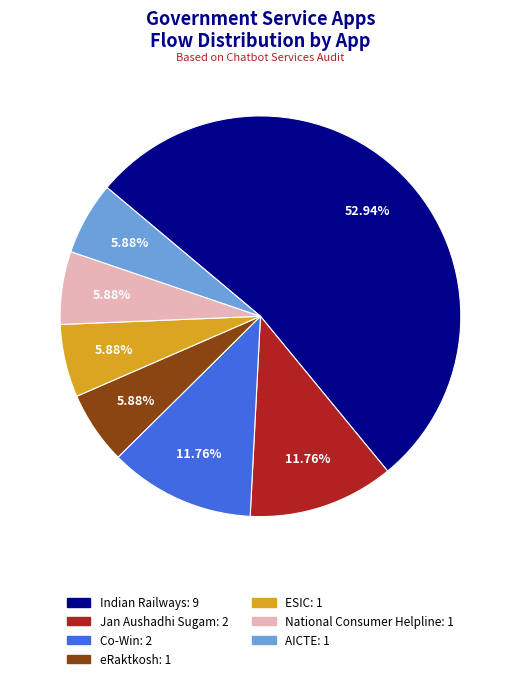

Is there any slice that represents more than half of the pie?

Yes